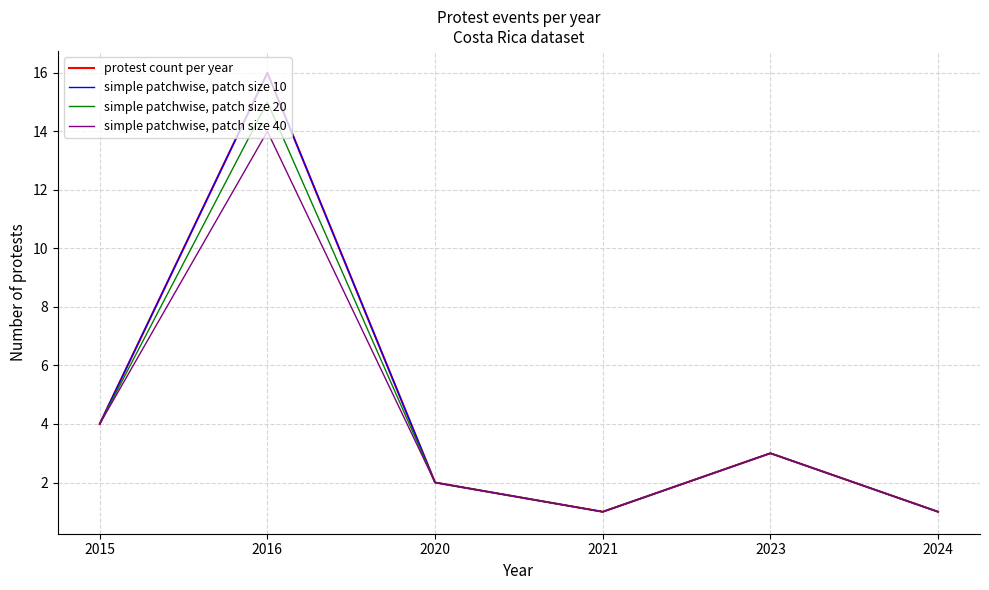

At which category does the chart reach its peak across all series?

2016